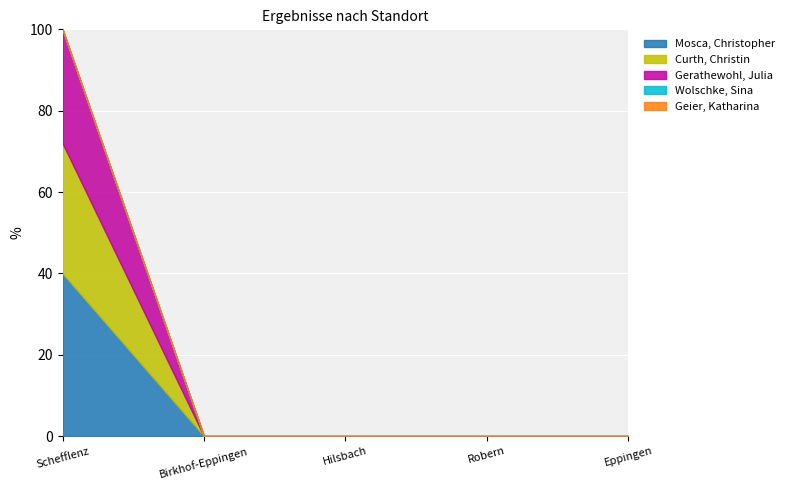

Reading left to right, transcribe all the data shown in this chart.

Mosca, Christopher: Schefflenz=10	Birkhof-Eppingen=0	Hilsbach=0	Robern=0	Eppingen=0
Curth, Christin: Schefflenz=8	Birkhof-Eppingen=0	Hilsbach=0	Robern=0	Eppingen=0
Gerathewohl, Julia: Schefflenz=7	Birkhof-Eppingen=0	Hilsbach=0	Robern=0	Eppingen=0
Wolschke, Sina: Schefflenz=0	Birkhof-Eppingen=0	Hilsbach=0	Robern=0	Eppingen=0
Geier, Katharina: Schefflenz=0	Birkhof-Eppingen=0	Hilsbach=0	Robern=0	Eppingen=0